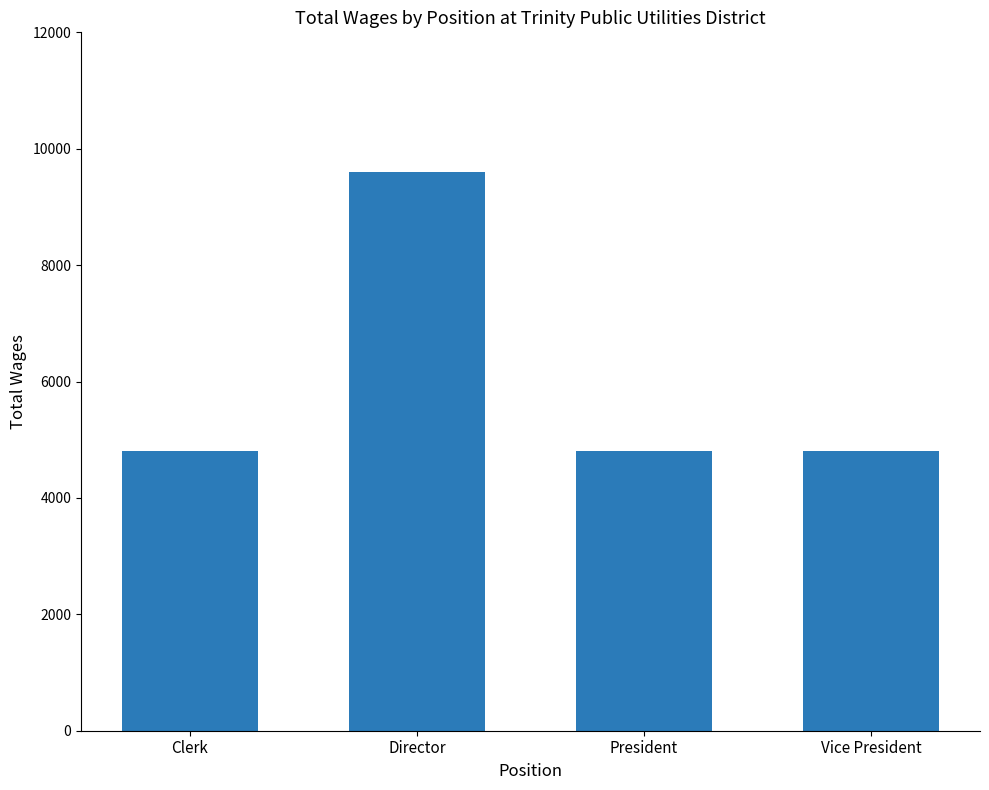

How many data points does each series have?

4